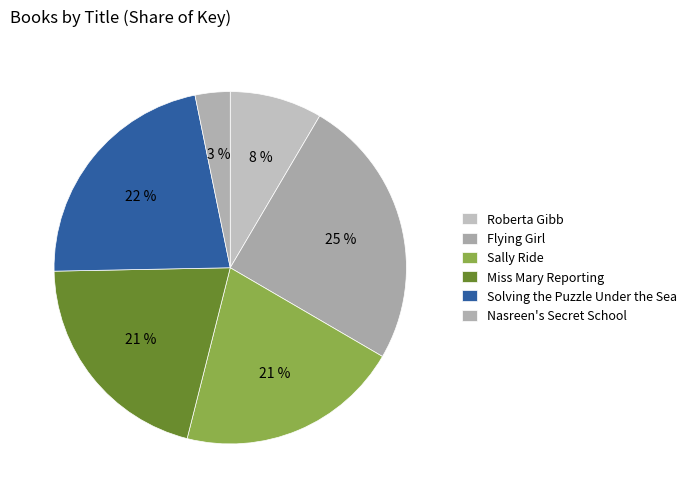

Is there a majority slice in this chart?

No